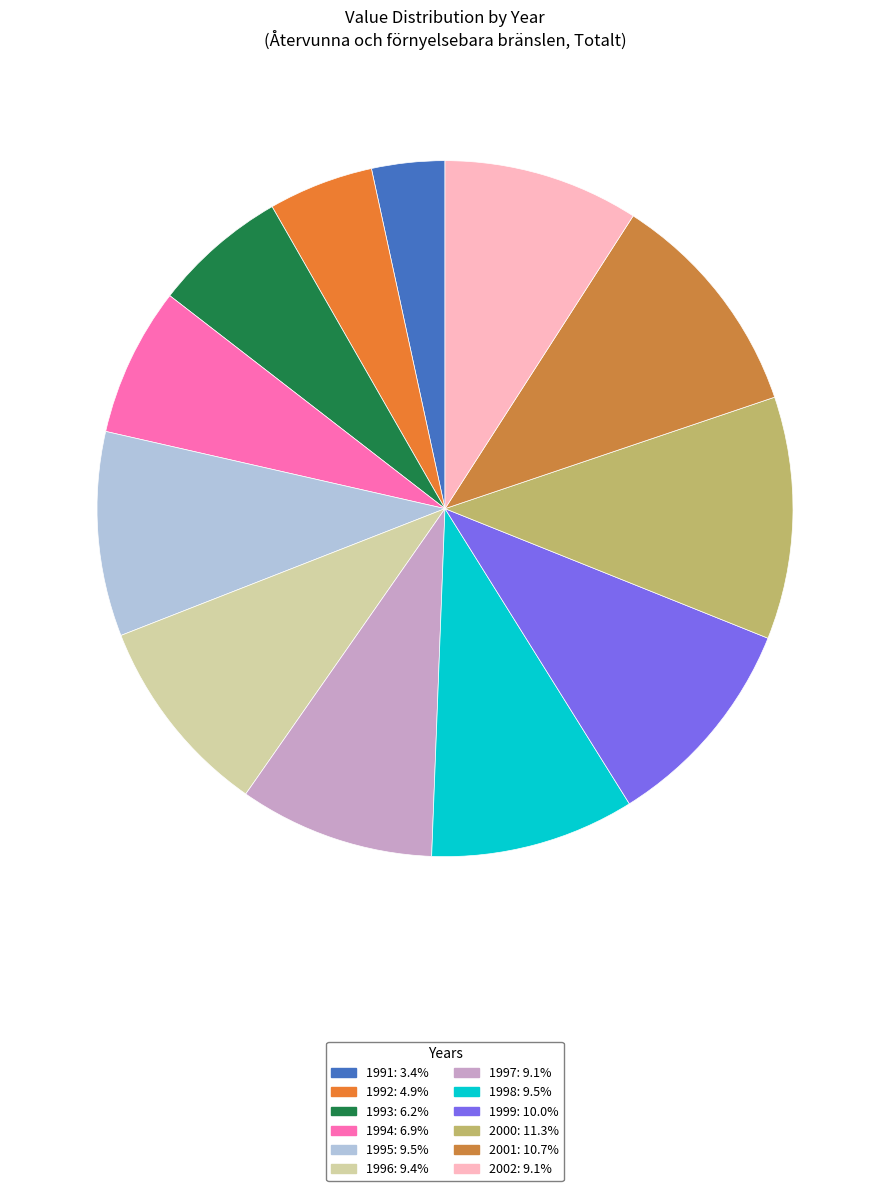

How many segments does this pie chart have?

12